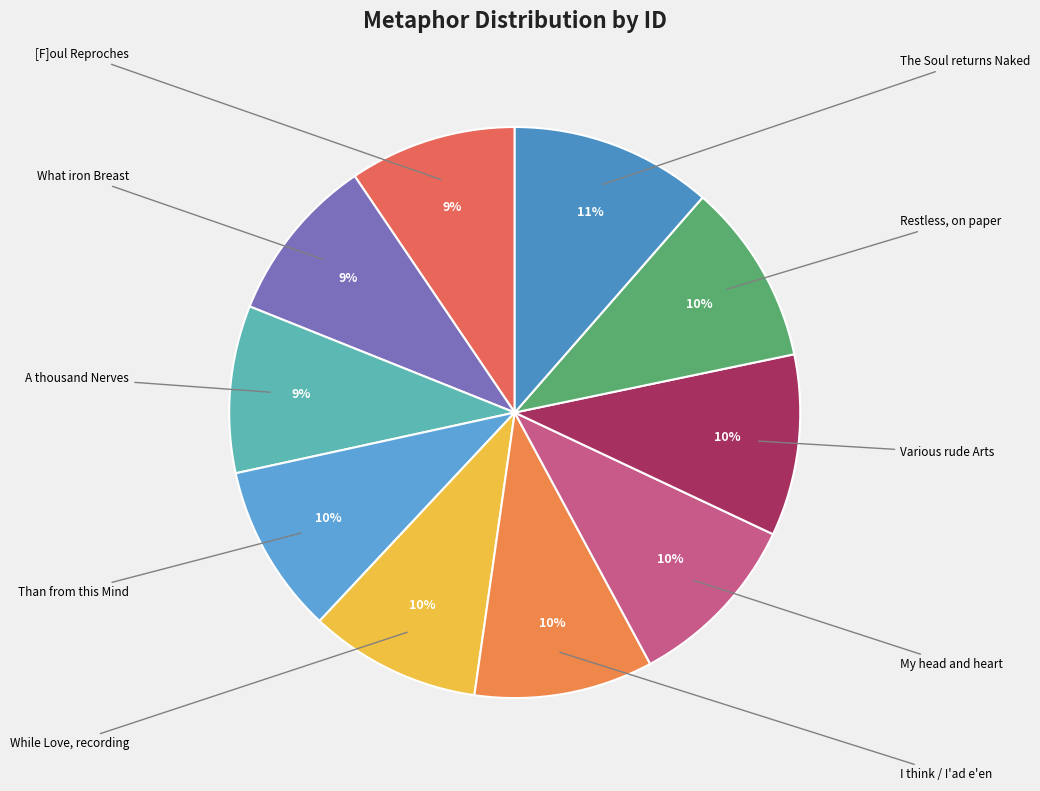

Does any single category account for the majority?

No